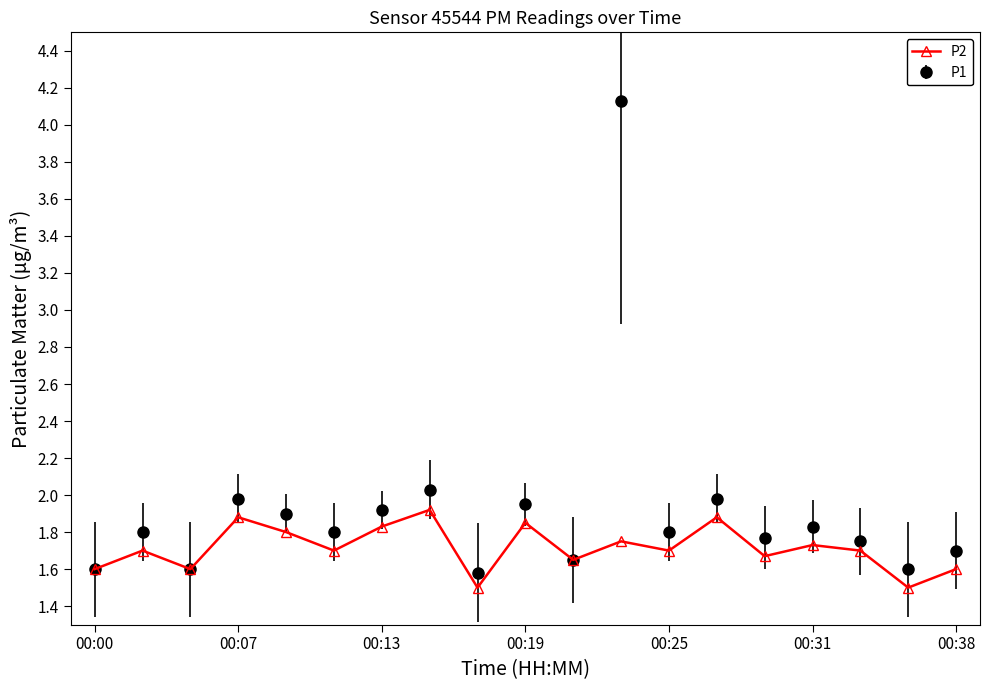

True or false: P1 has more than 0 points higher than both neighbors.

True